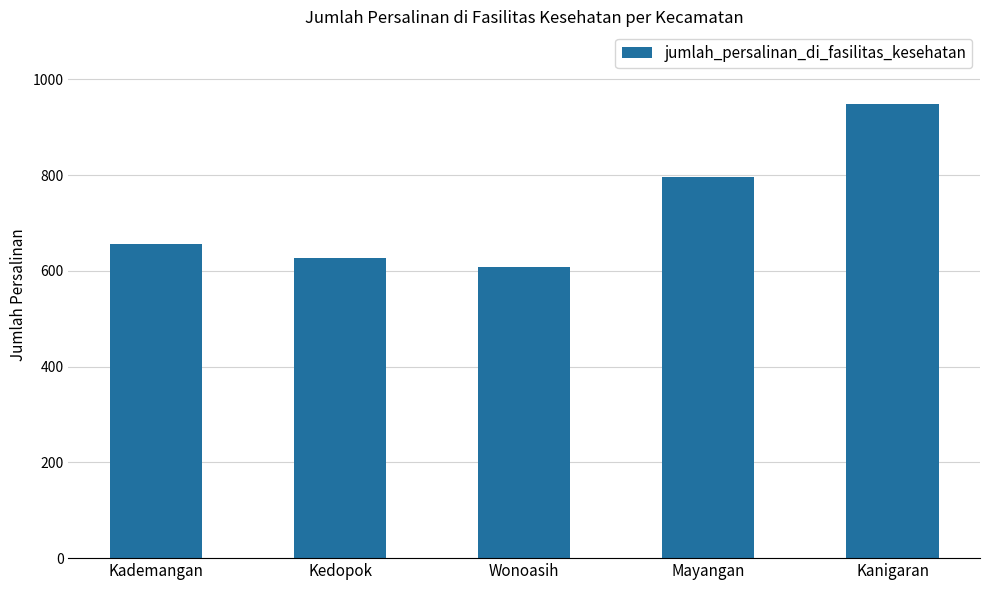

Are the bars grouped side by side (vs. stacked)?

No